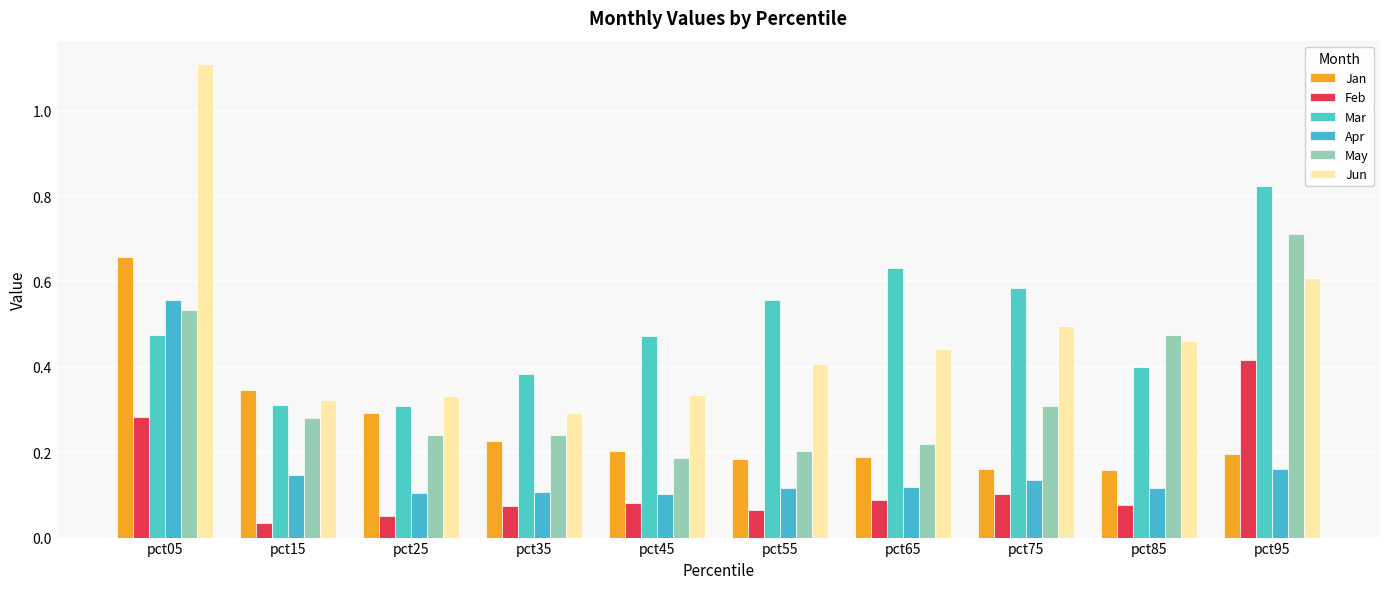

Is it true that Apr equals 0.1 at pct35?

True